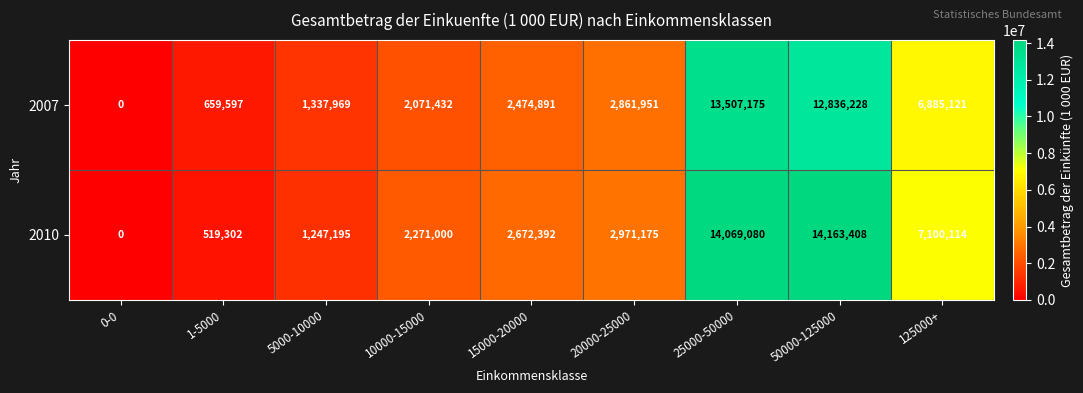

Which series changed the most between 10000-15000 and 15000-20000?

2007